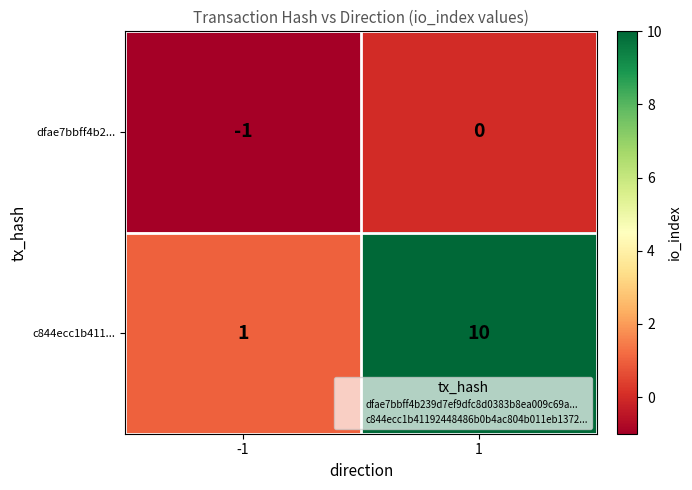

Rank the series by their average value, from highest to lowest.

c844ecc1b411..., dfae7bbff4b2...